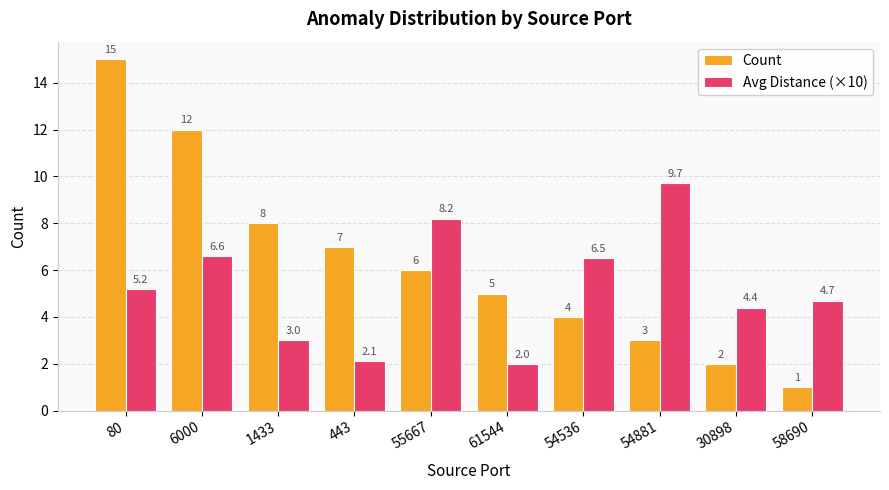

Rank the series at 30898 from highest to lowest value.

Avg Distance (×10), Count